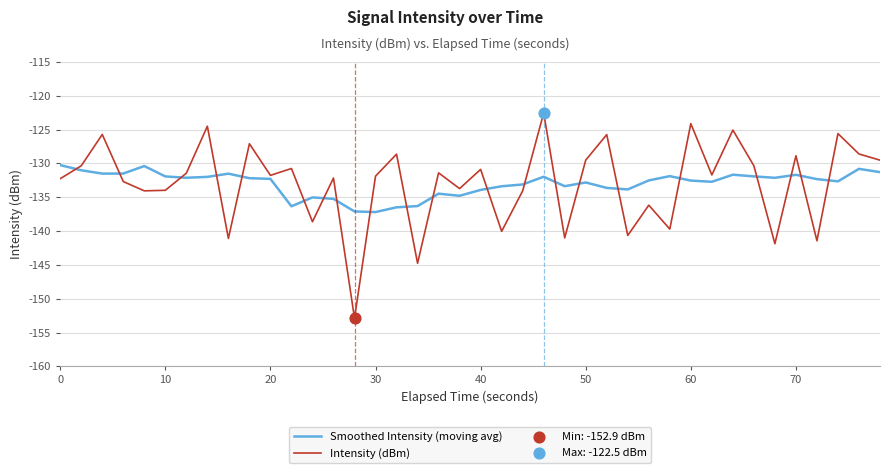

What is the difference between the maximum and minimum values in the Smoothed Intensity (moving avg) series?

6.9